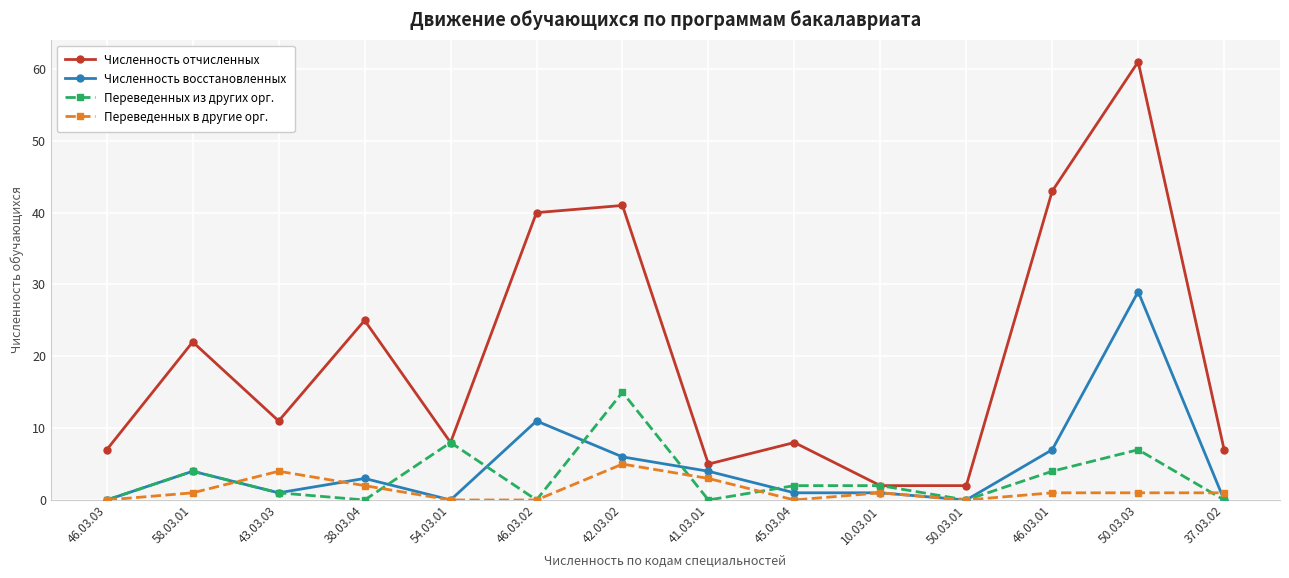

Which series changed the most between 38.03.04 and 50.03.03?

Численность отчисленных